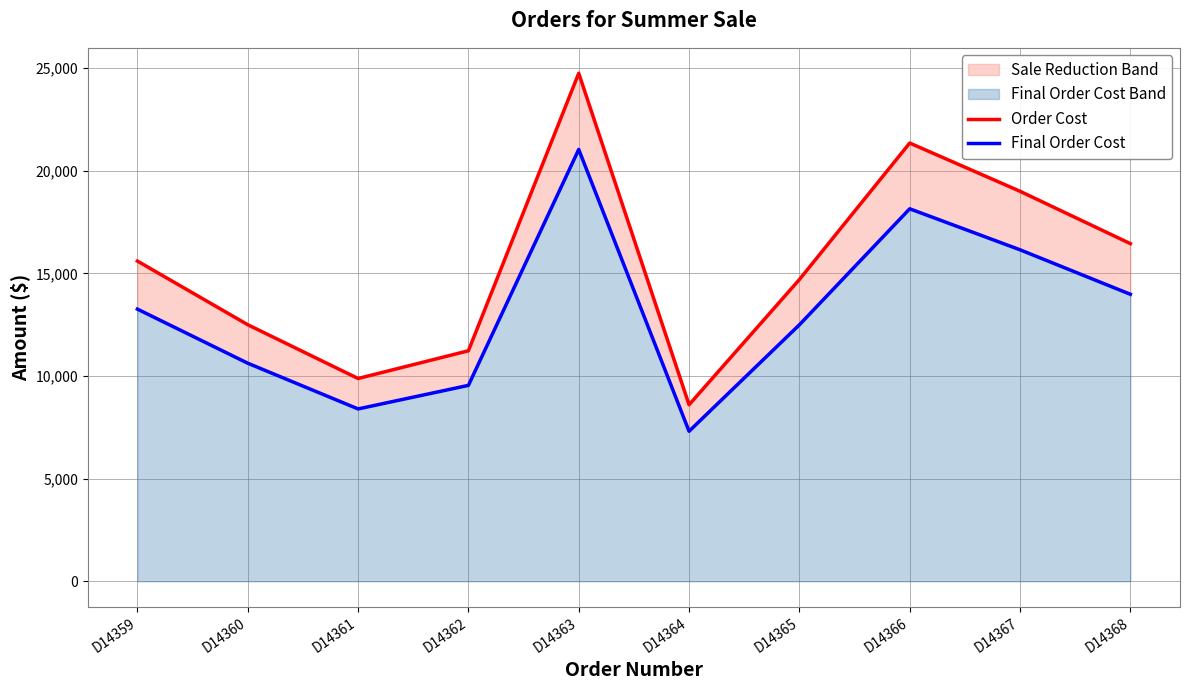

Rank the series by their average value, from highest to lowest.

Order Cost, Final Order Cost